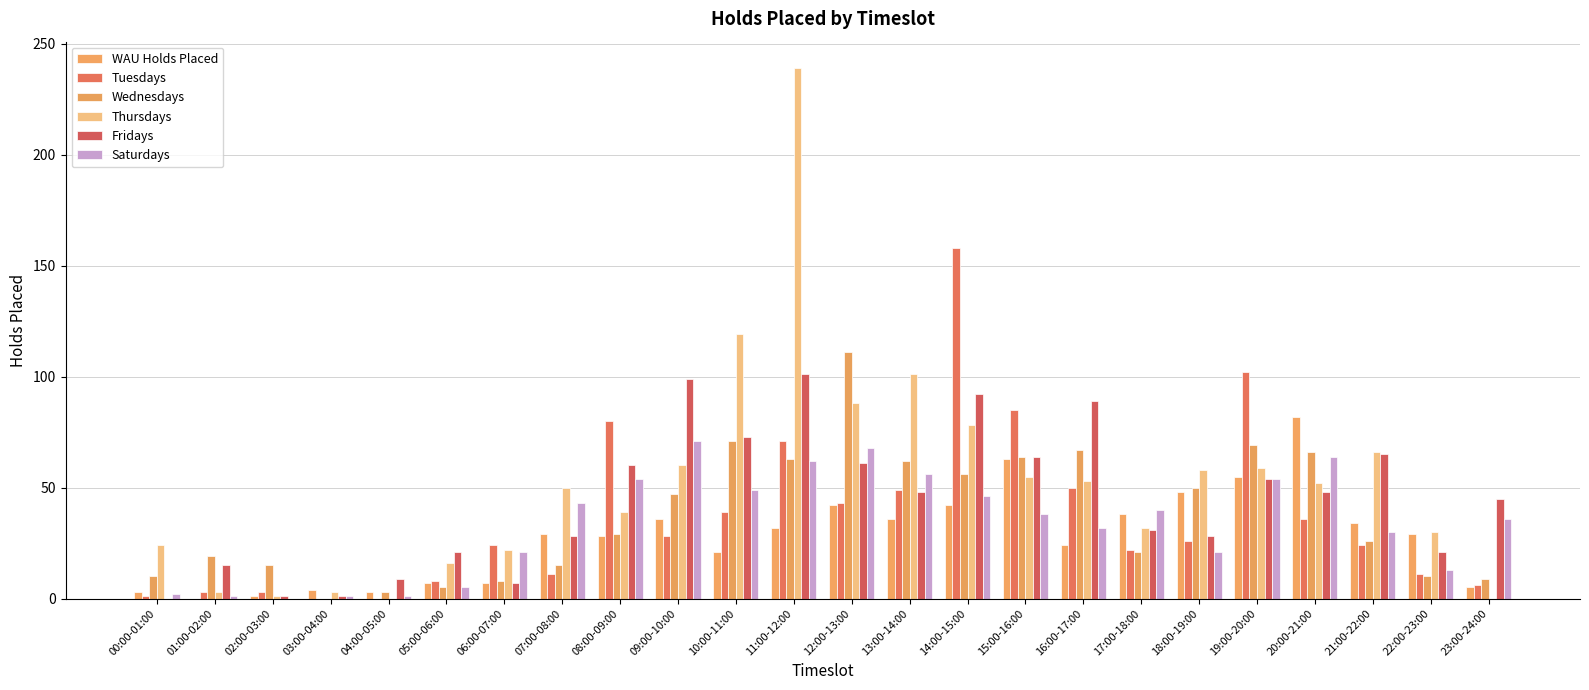

Are the bars horizontal?

No